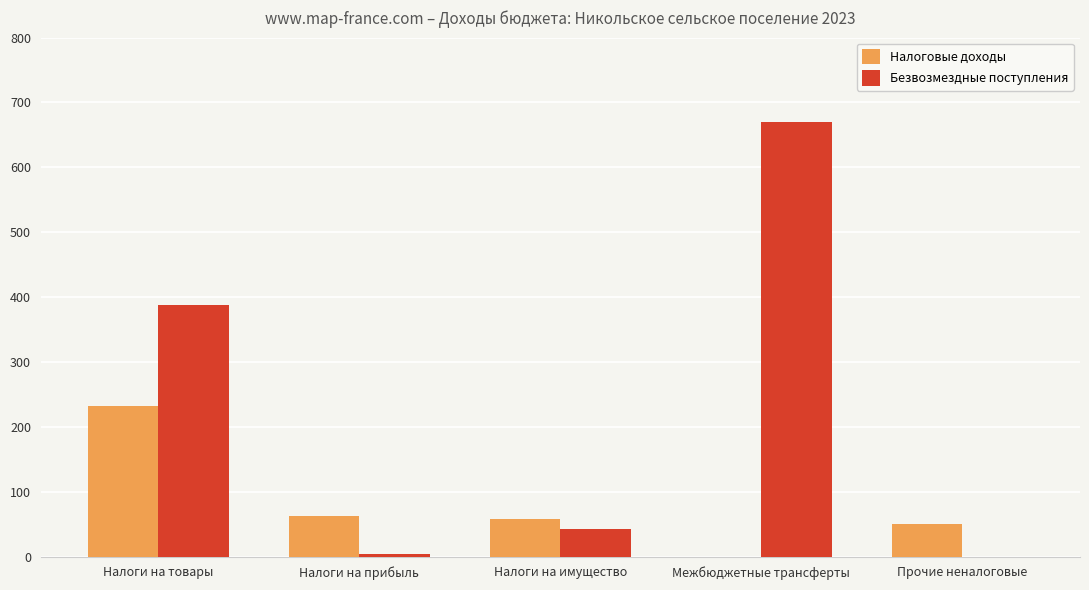

Which series changed the most between Налоги на товары and Прочие неналоговые?

Безвозмездные поступления